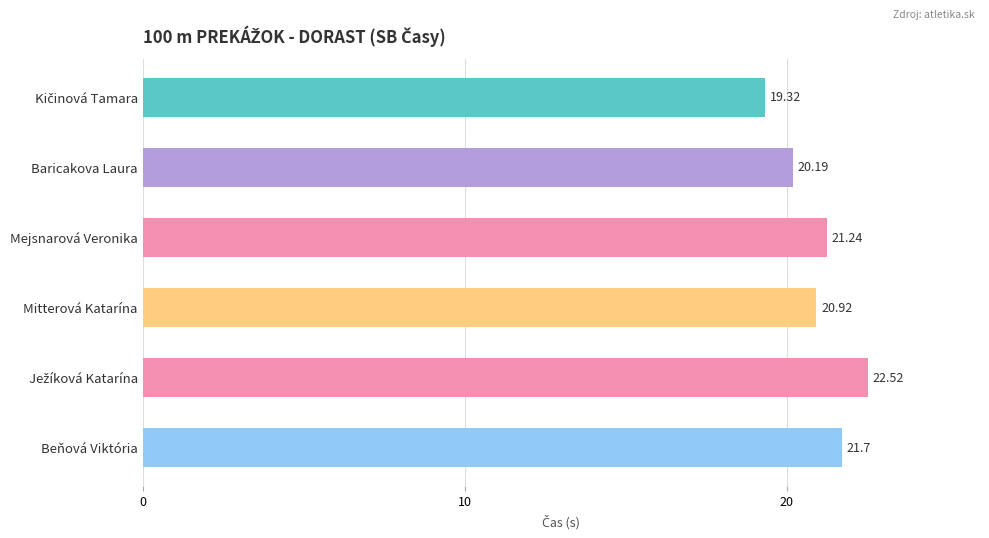

What is the label of the 2nd bar from the top?

Baricakova Laura